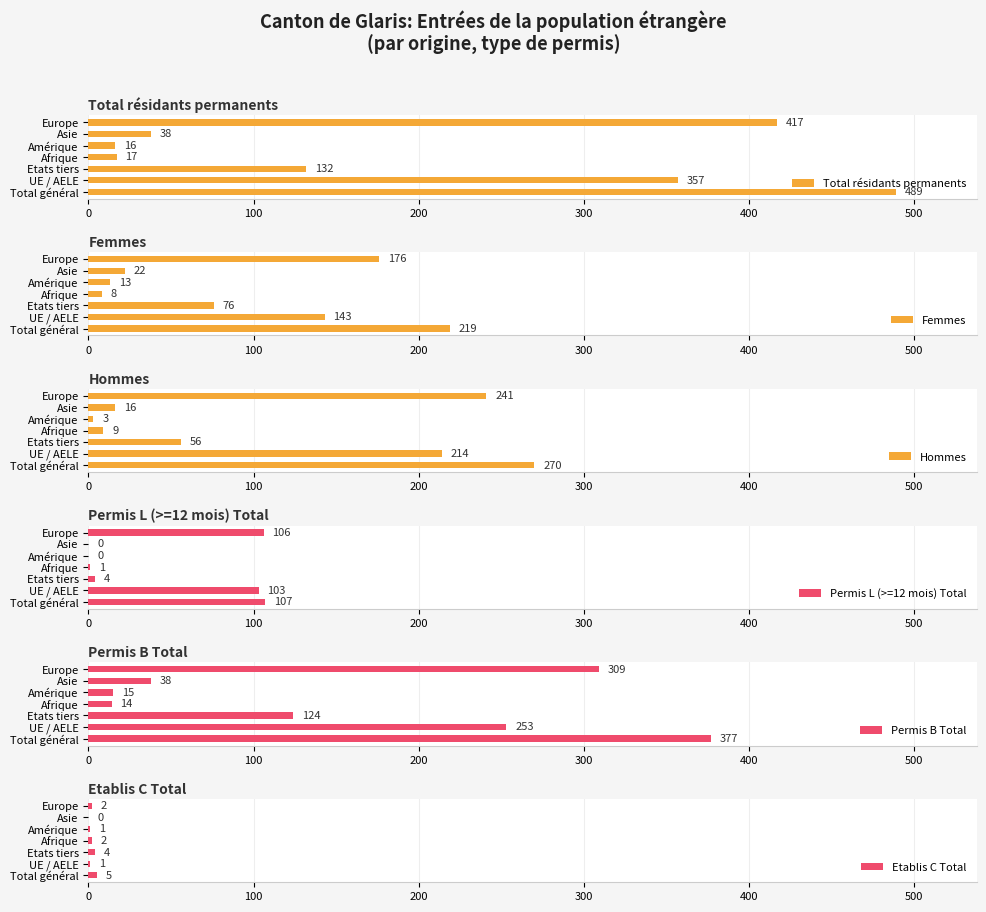

What is the sum of the Etablis C Total values at Amérique and Etats tiers?

5